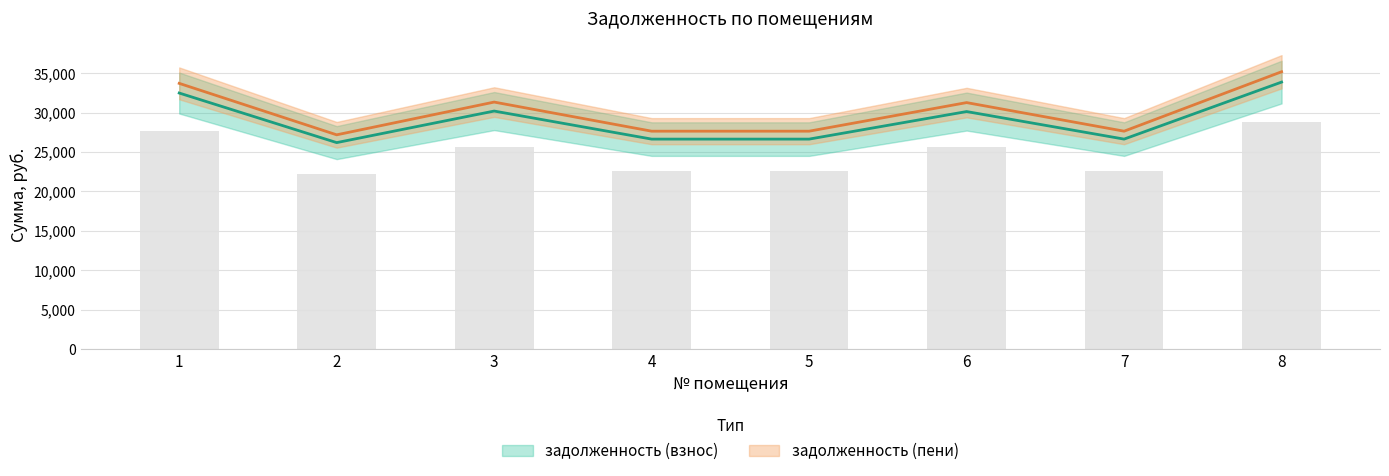

Which series has the widest spread of values?

задолженность (пени)